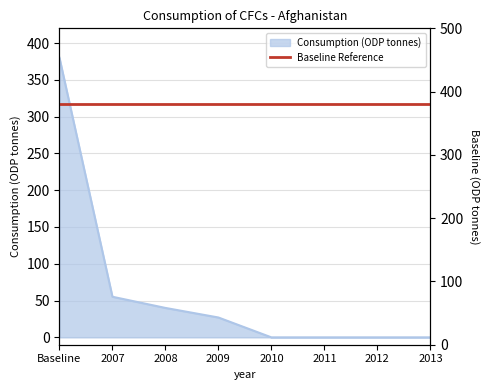

True or false: there are more than 1 points higher than both neighbors.

False